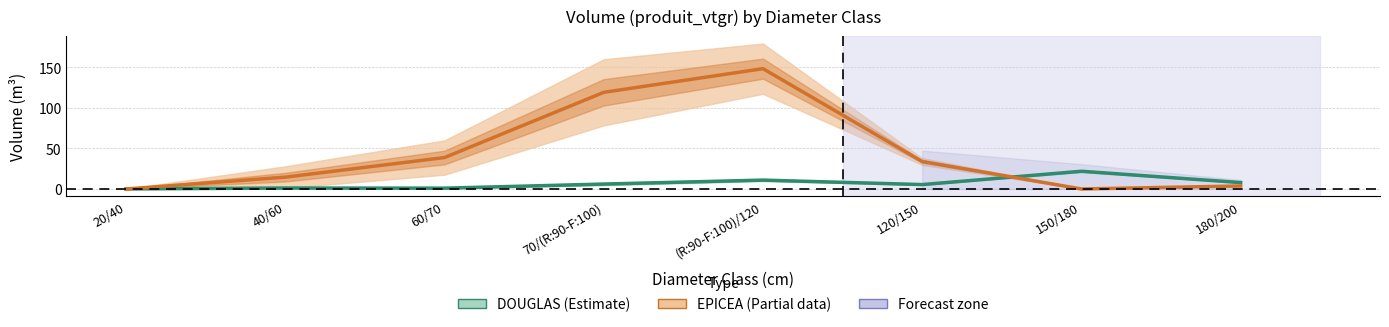

Reading left to right, extract all data points from this chart.

DOUGLAS: 20/40=0.1	40/60=1.2	60/70=1.0	70/(R:90-F:100)=6.1	(R:90-F:100)/120=11.0	120/150=5.4	150/180=21.9	180/200=7.9
EPICEA: 20/40=0.0	40/60=14.6	60/70=38.8	70/(R:90-F:100)=119.3	(R:90-F:100)/120=148.5	120/150=33.9	150/180=0.0	180/200=3.8